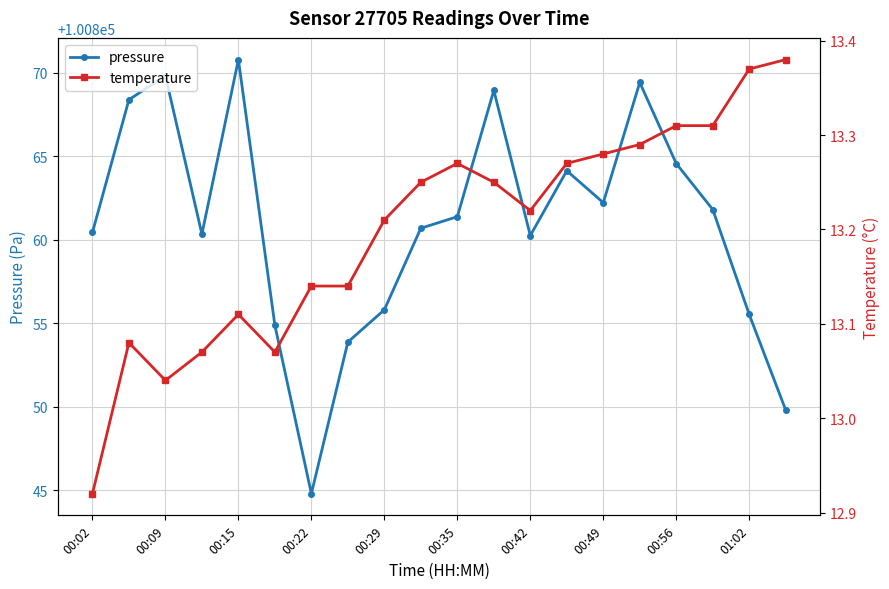

True or false: pressure and temperature cross at least once.

False